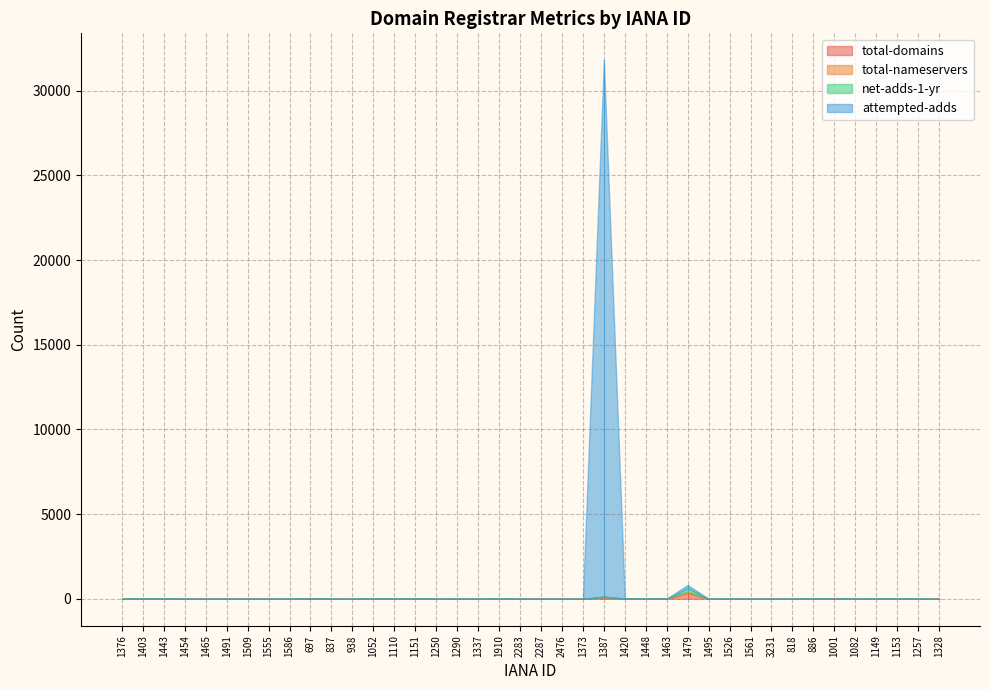

Is it true that attempted-adds equals 17213 at 1586?

False